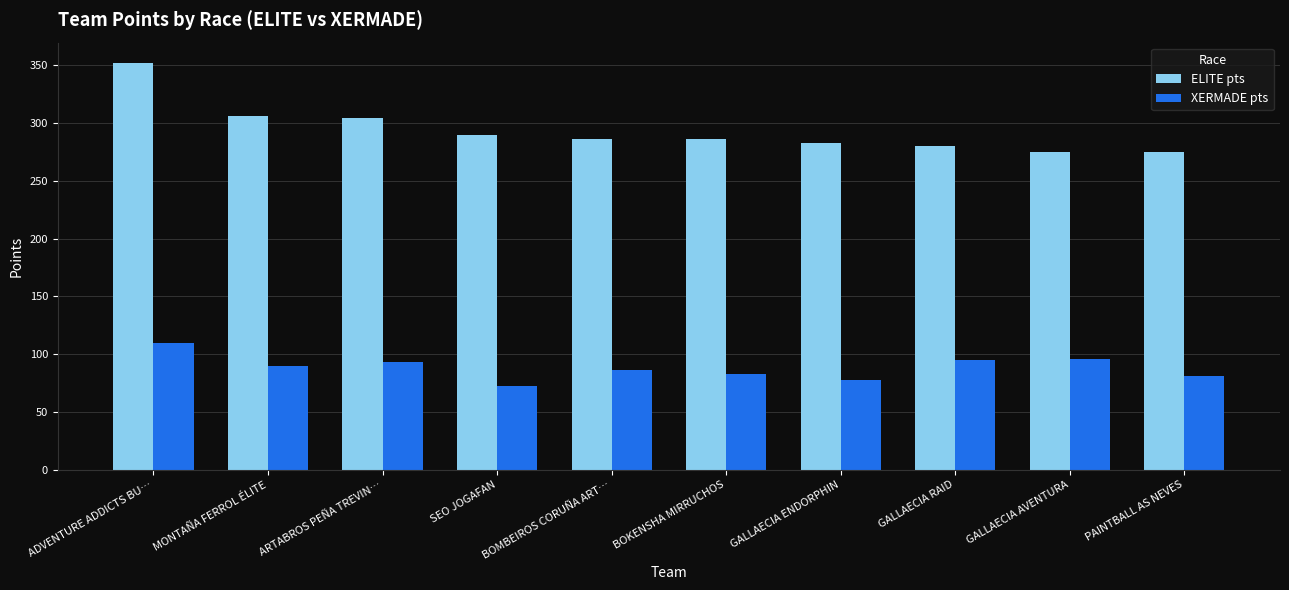

What is the label of the 5th bar from the right?

BOKENSHA MIRRUCHOS